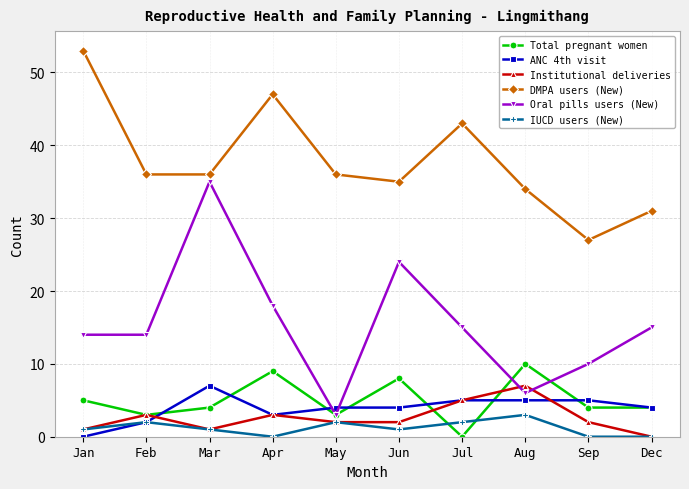

Reading left to right, extract all data points from this chart.

Total pregnant women: 5	3	4	9	3	8	0	10	4	4
ANC 4th visit: 0	2	7	3	4	4	5	5	5	4
Institutional deliveries: 1	3	1	3	2	2	5	7	2	0
DMPA users (New): 53	36	36	47	36	35	43	34	27	31
Oral pills users (New): 14	14	35	18	3	24	15	6	10	15
IUCD users (New): 1	2	1	0	2	1	2	3	0	0